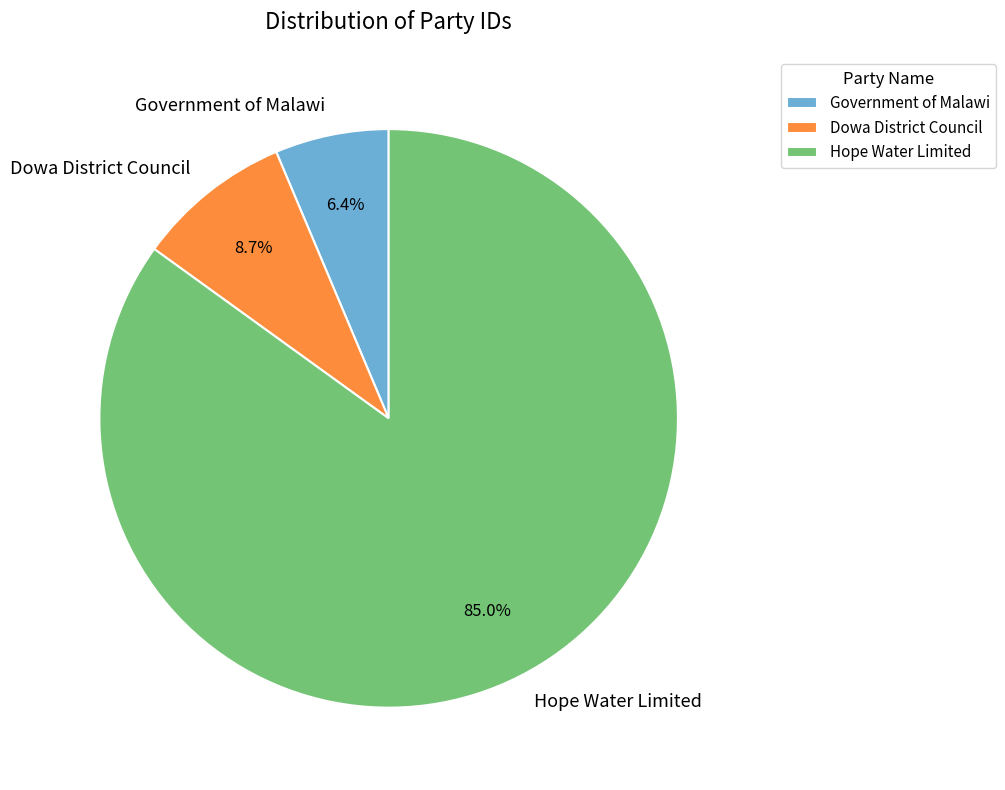

The Dowa District Council slice represents 19% of the pie. True or false?

False